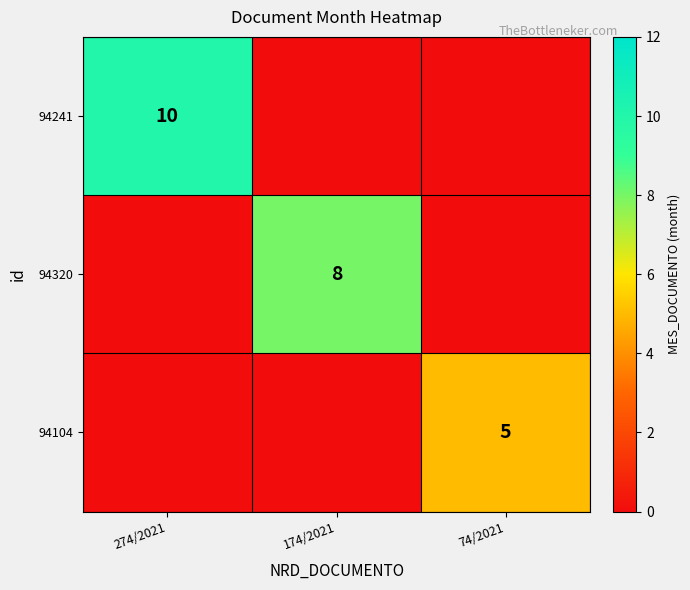

The 94104 series shows 5 at 74/2021. True or false?

True